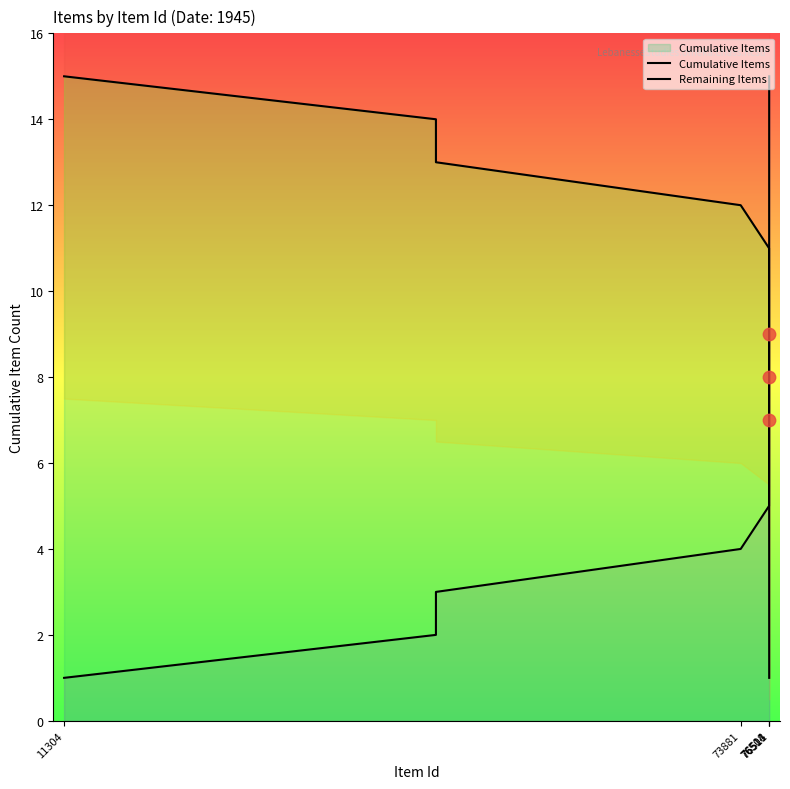

Which series has the largest total across all categories?

Cumulative Items